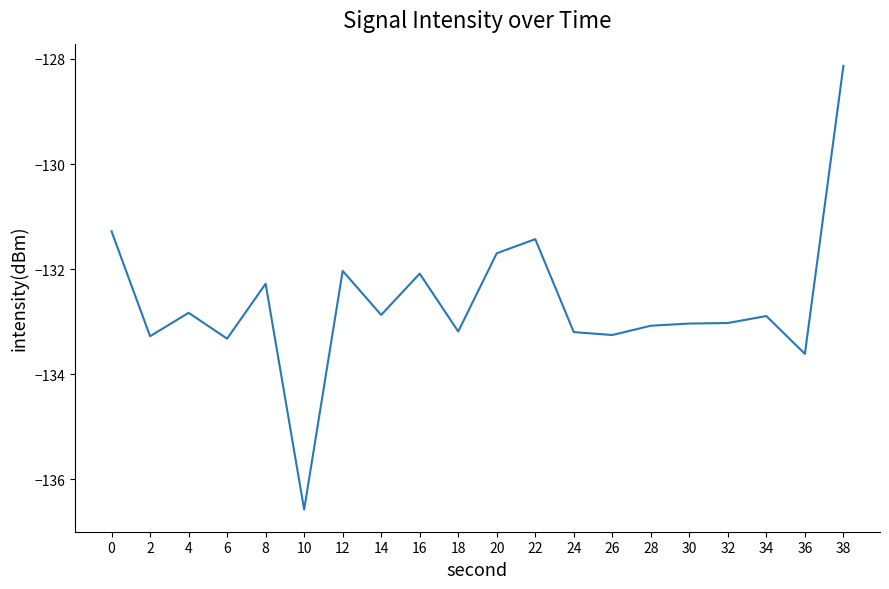

How many series are shown in this chart?

1